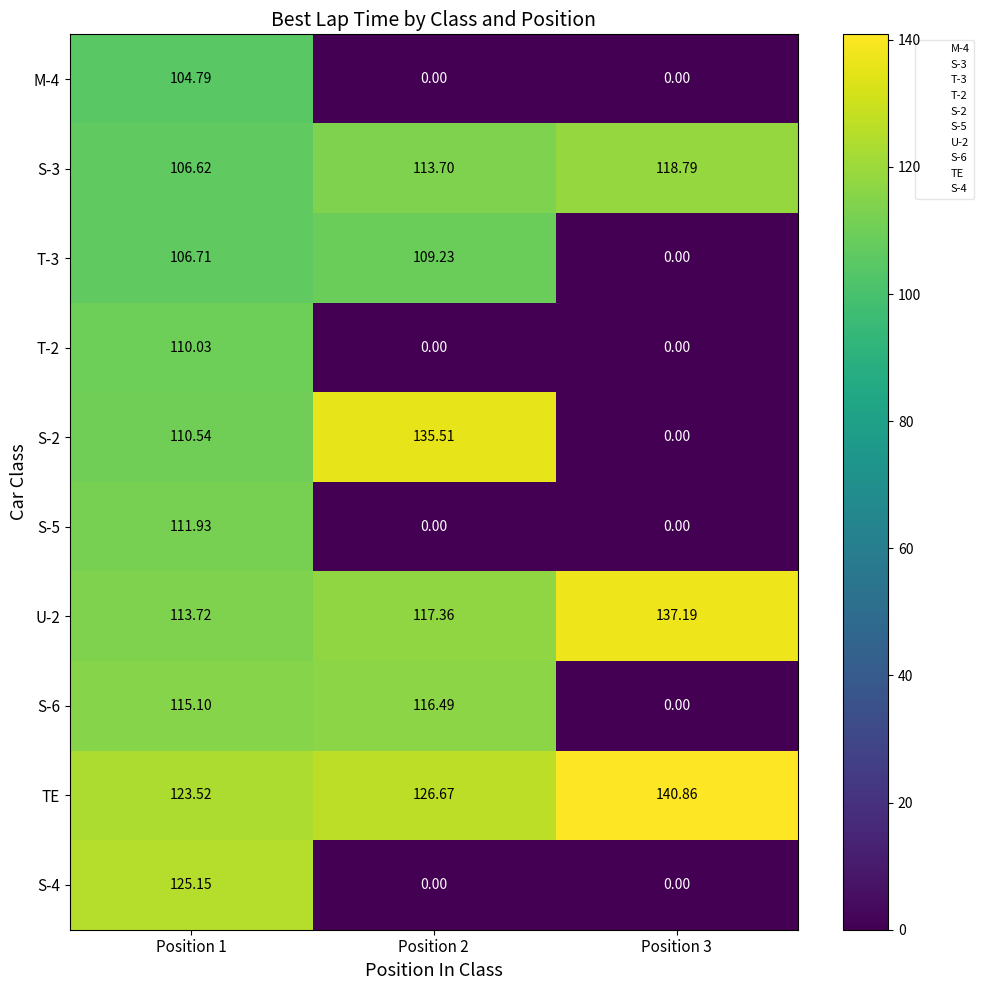

At how many categories does at least one series exceed 28?

3